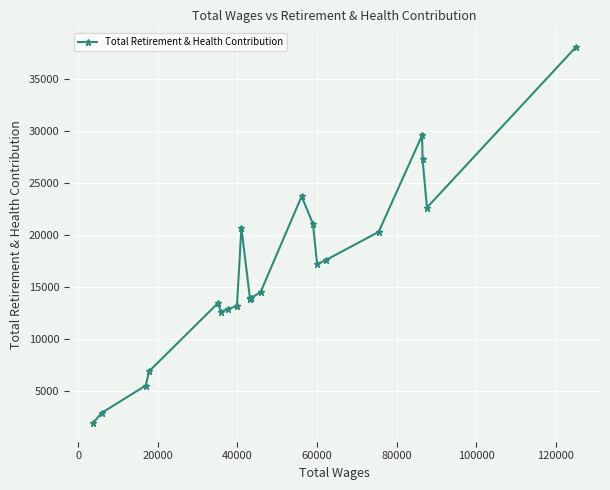

What is the value of the 19th point from the left?

20260